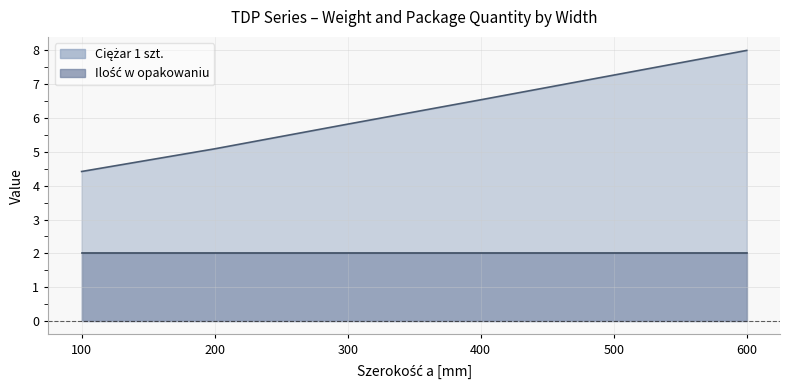

What is the average value?

6.2